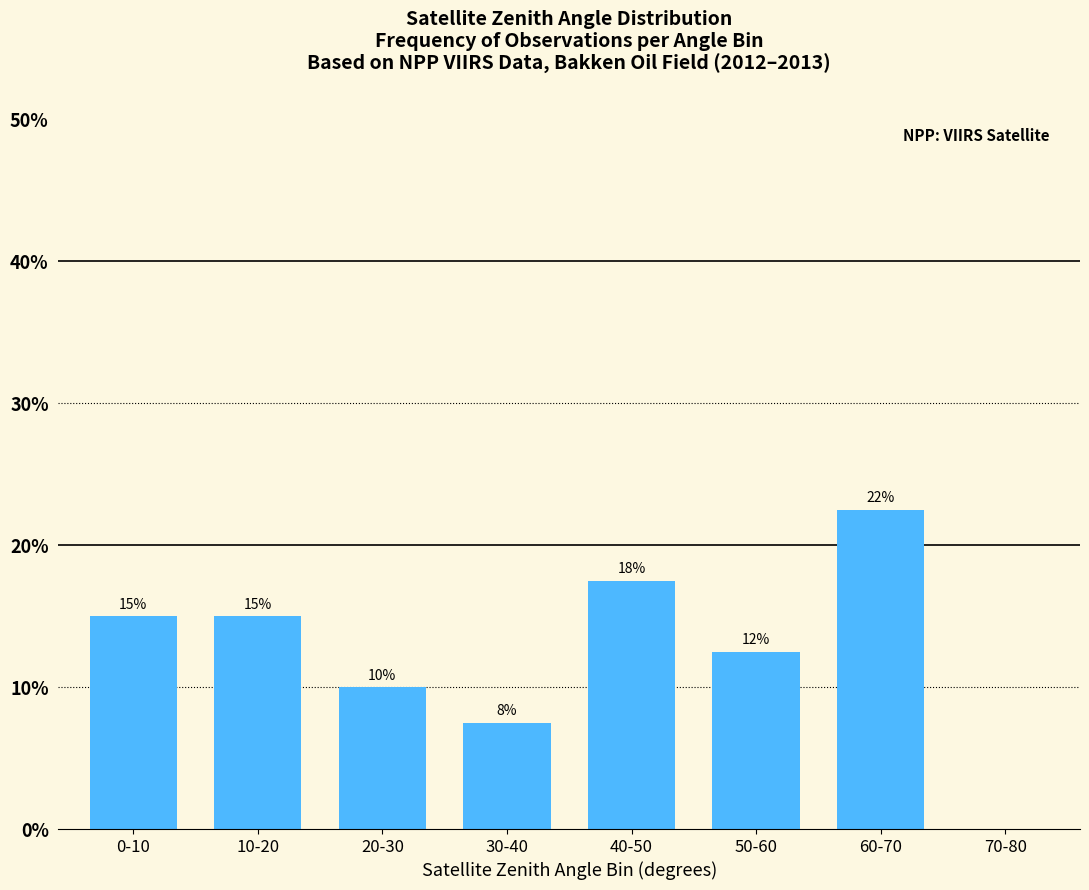

What is the label of the 3rd bar from the right?

50-60